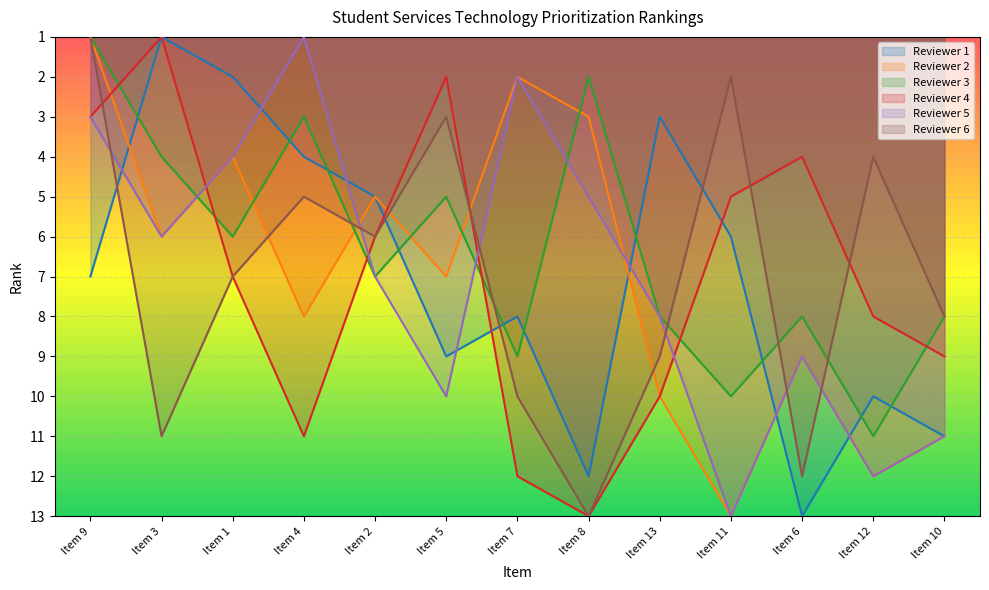

How many intersections are there between Reviewer 4 and Reviewer 1?

3